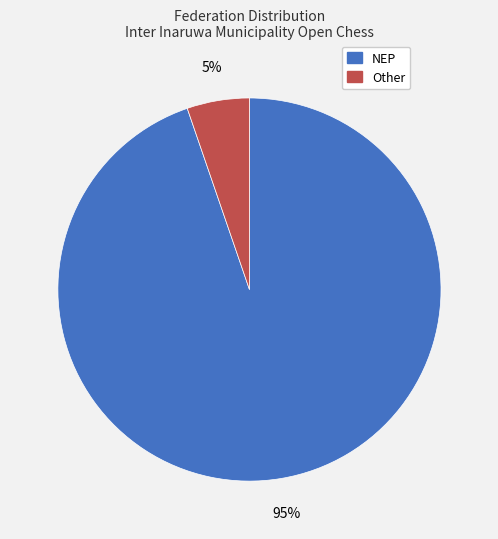

To the nearest percent, what is the average slice percentage?

50%